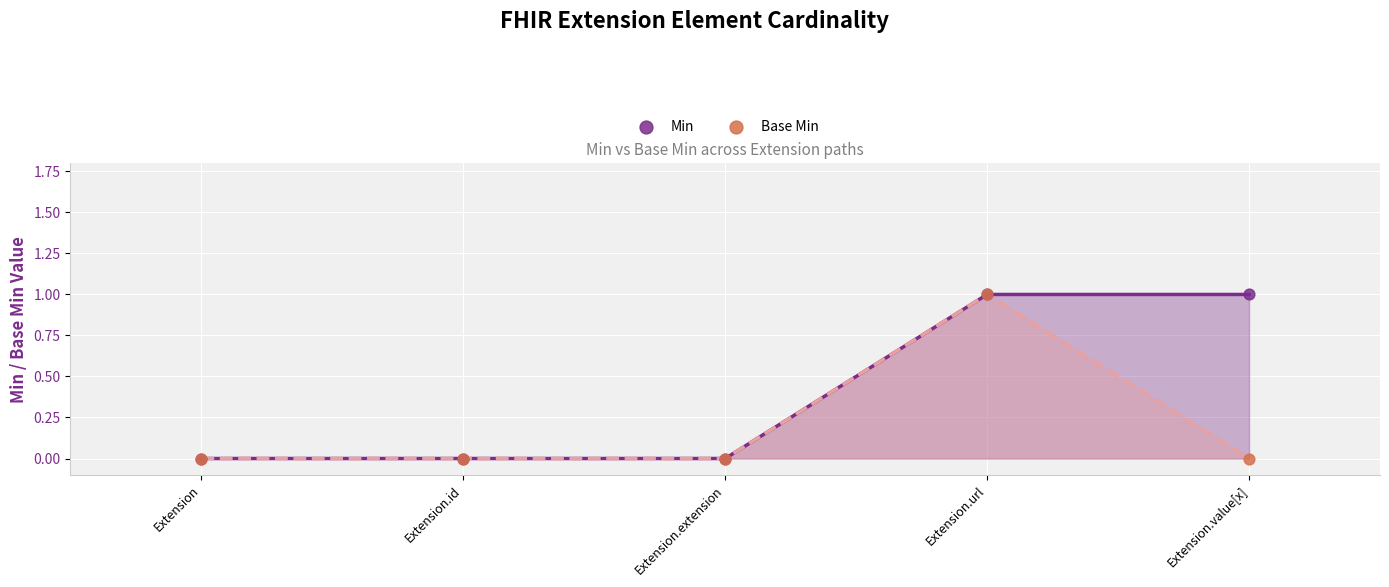

Which series reaches the minimum Y coordinate?

Min